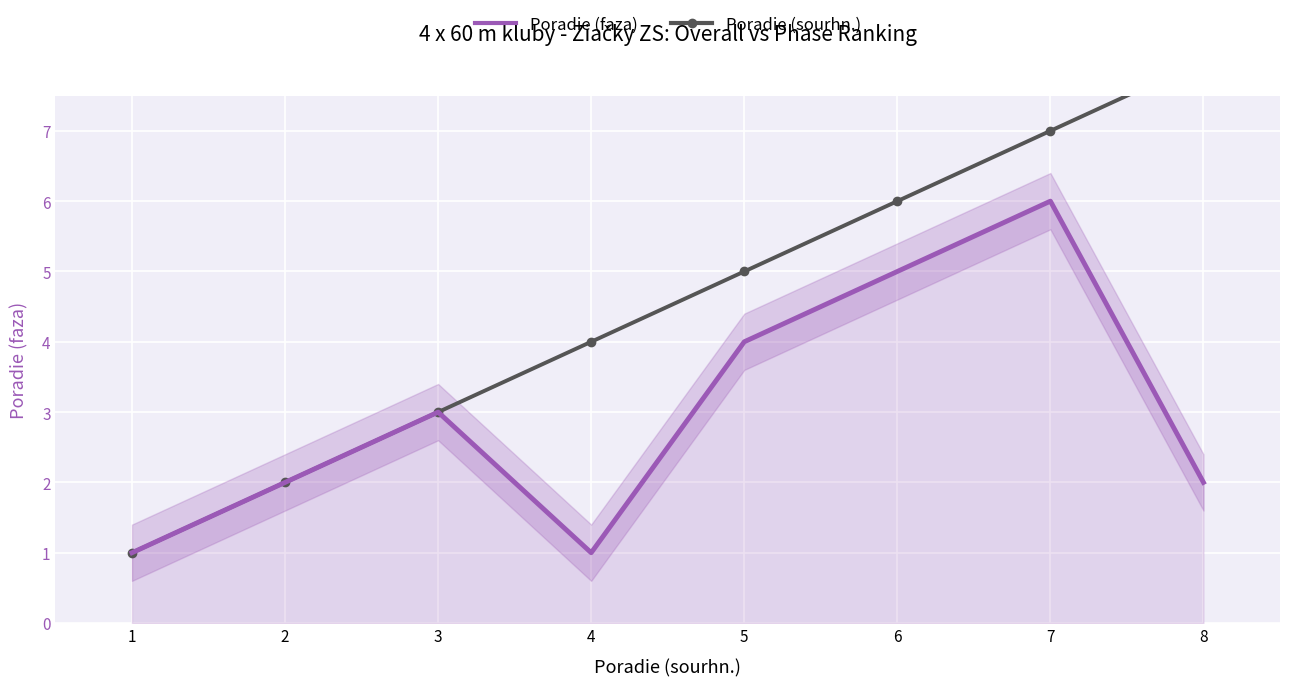

What are all the series names shown in the legend?

Poradie (faza), Poradie (sourhn.)